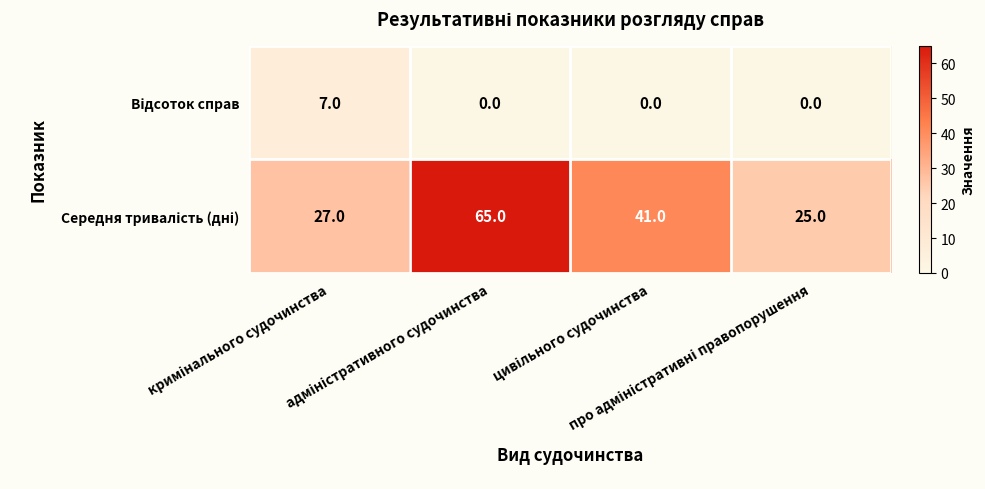

At how many categories does at least one series exceed 6?

4